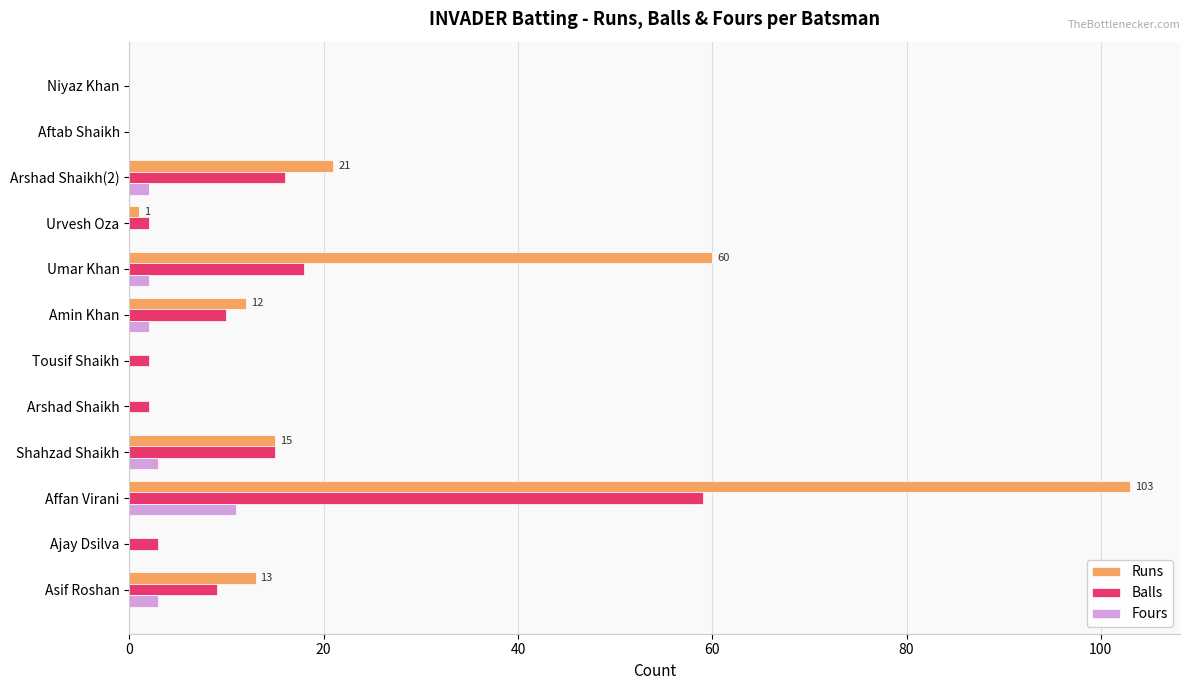

Which series has the largest total across all categories?

Runs